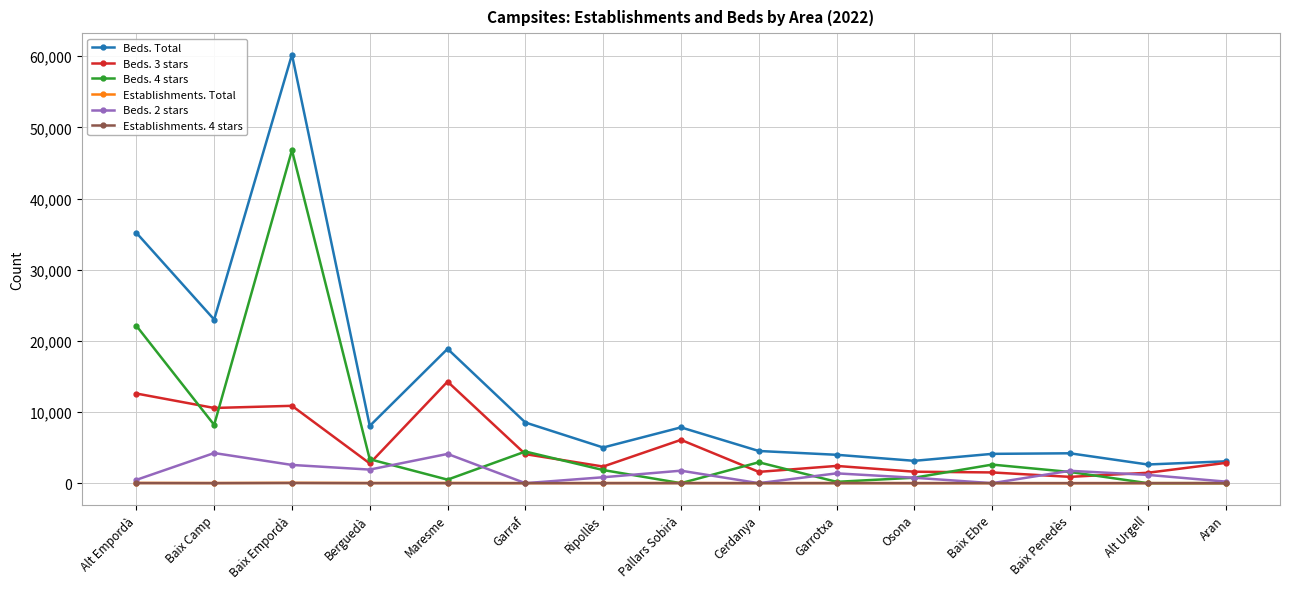

True or false: Beds. 4 stars has more than 2 points higher than both neighbors.

True